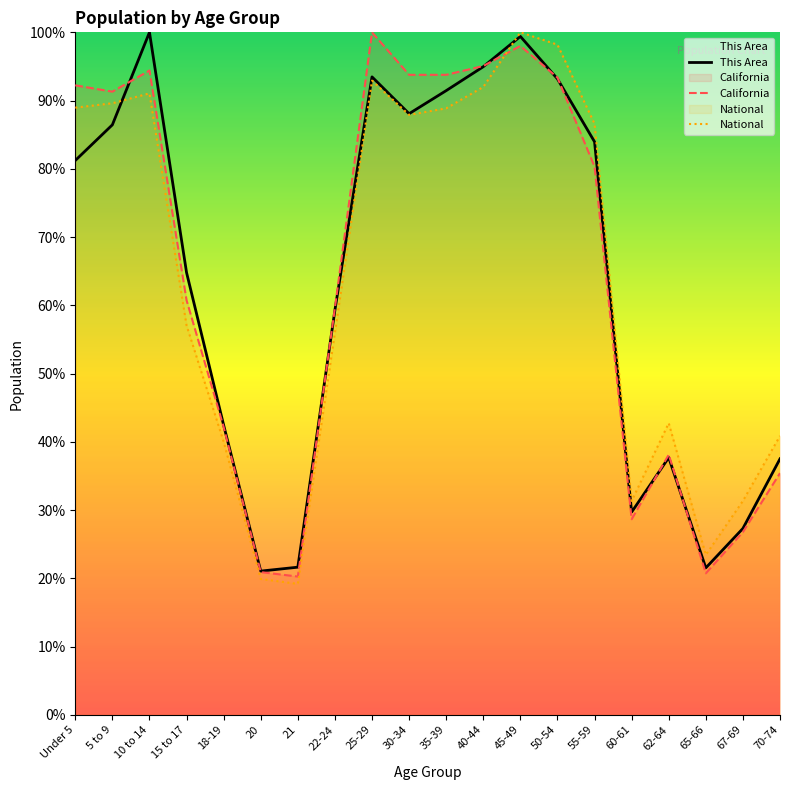

What value does the This Area series have at 21?

21.6